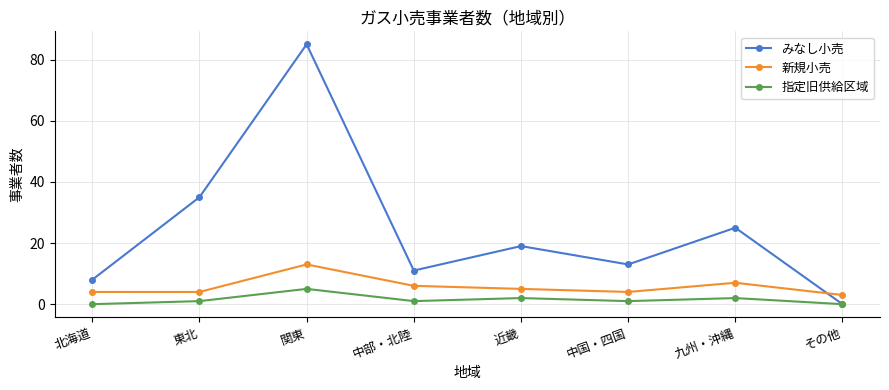

In みなし小売, how many points are lower than both neighbors (excluding endpoints)?

2